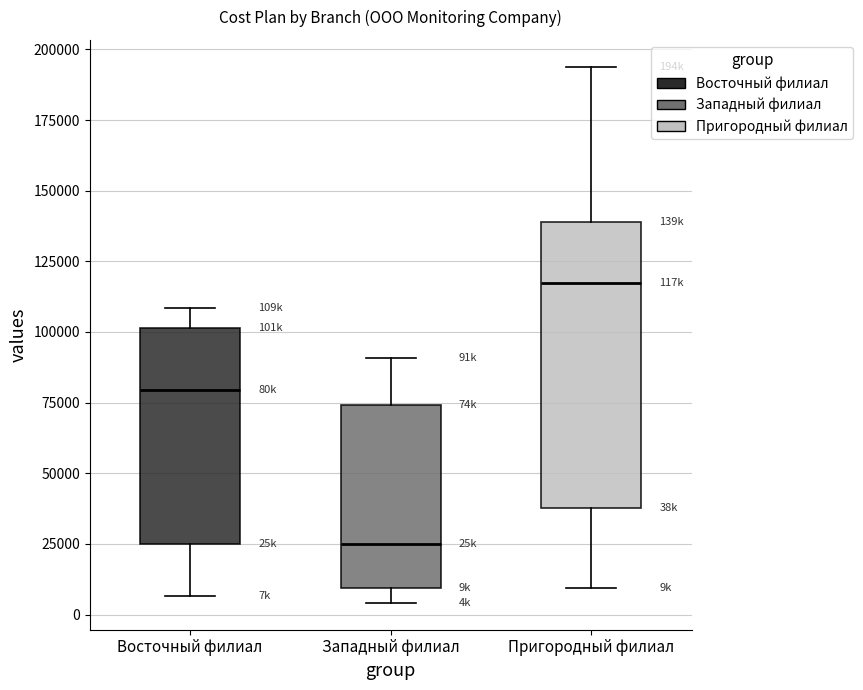

Which box is the tallest, from its lower edge to its upper edge?

Пригородный филиал